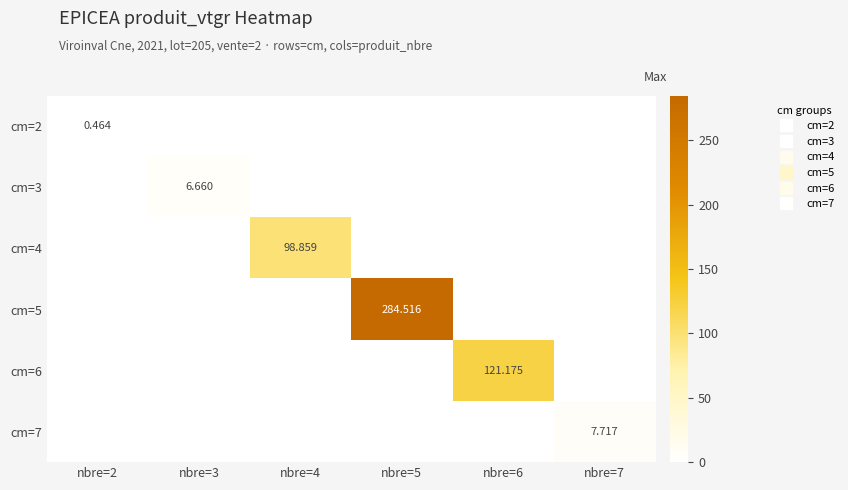

What is the sum of all cm=7 values?

7.7